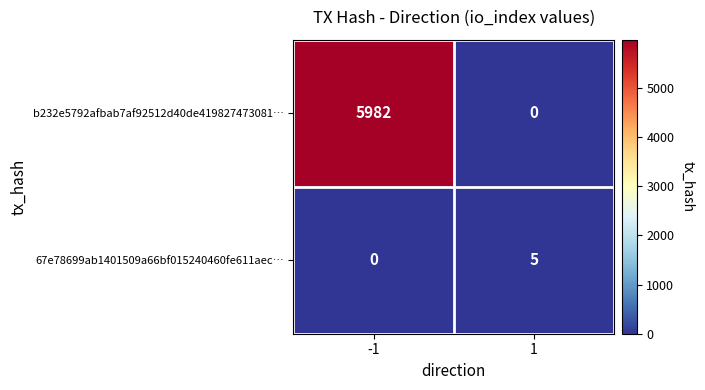

Reading left to right, what are all the values shown in this chart?

b232e5792afbab7af92512d40de419827473081…: -1=5982	1=0
67e78699ab1401509a66bf015240460fe611aec…: -1=0	1=5